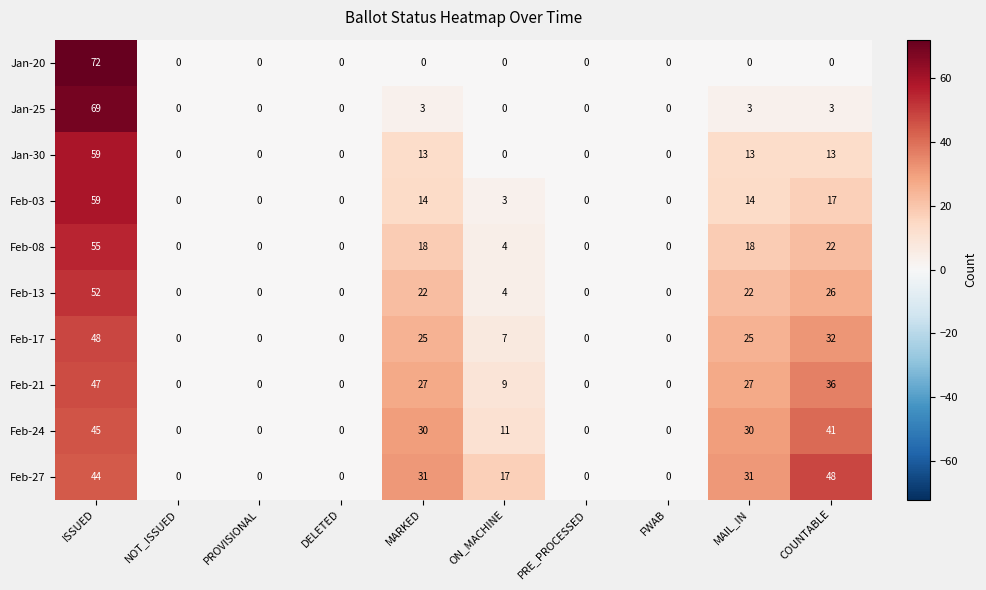

What is the average value of the Feb-24 series?

16